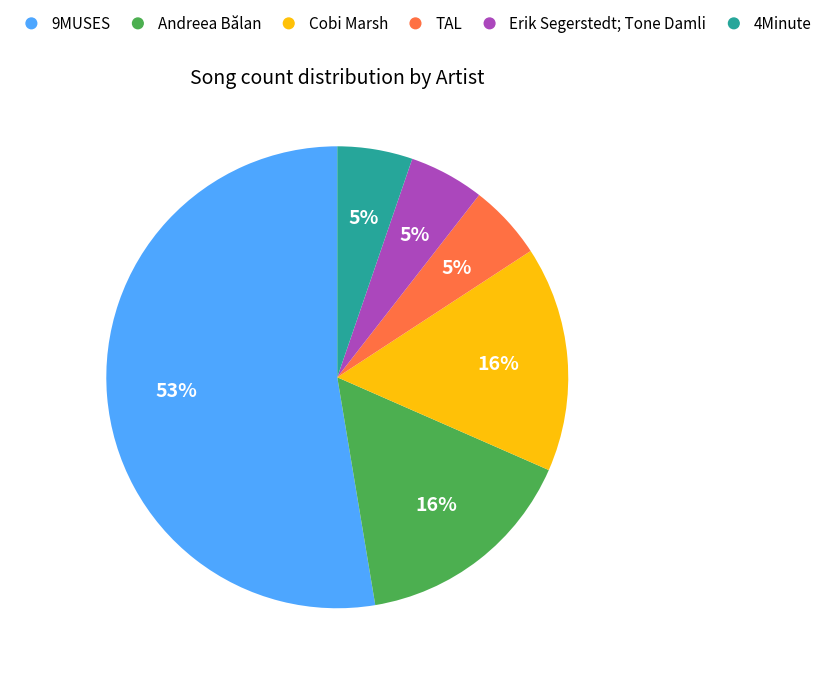

To the nearest percent, what is the difference between the Cobi Marsh and Erik Segerstedt; Tone Damli slice percentages?

11%